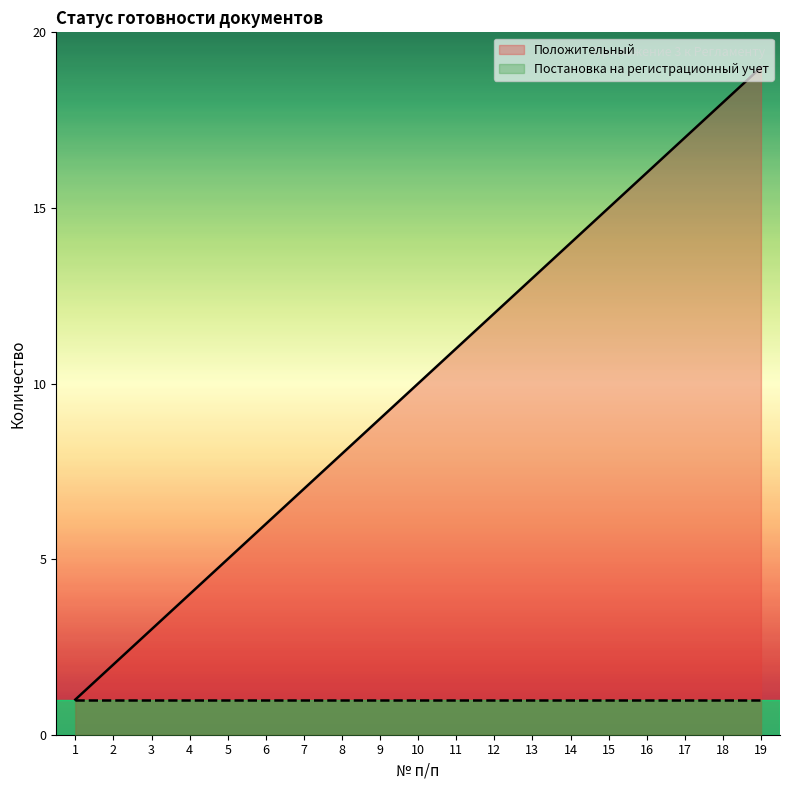

How many values exceed 10?

9